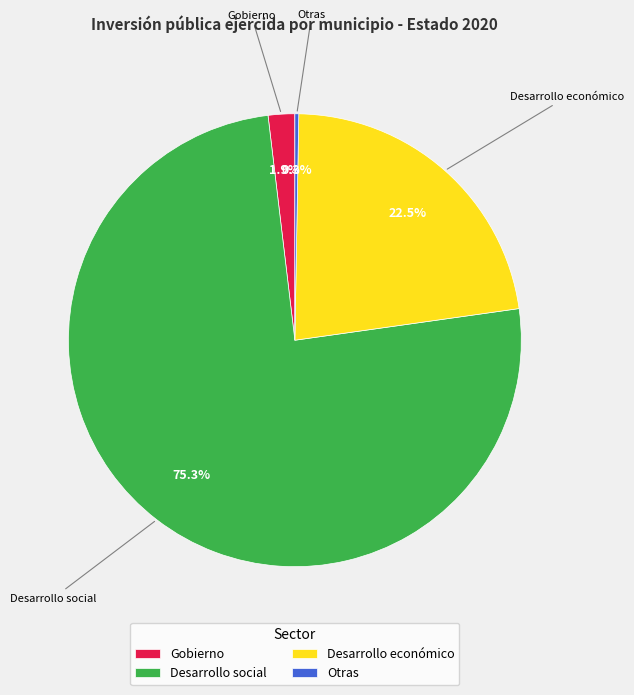

Which slice represents more than half of the pie?

Desarrollo social